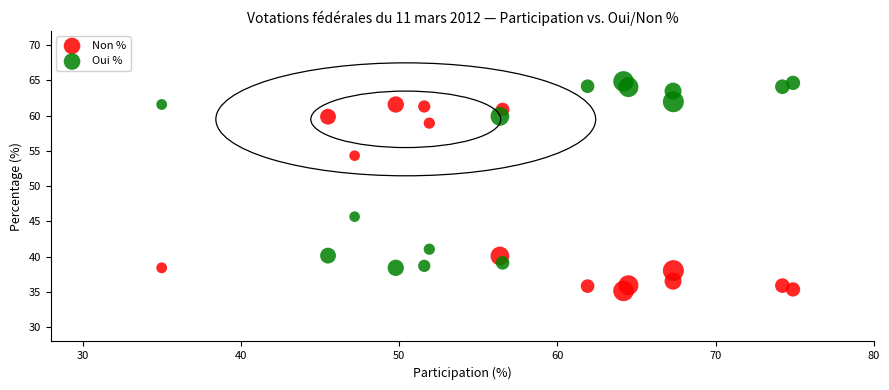

Which series contains the lowest Y value?

Non %